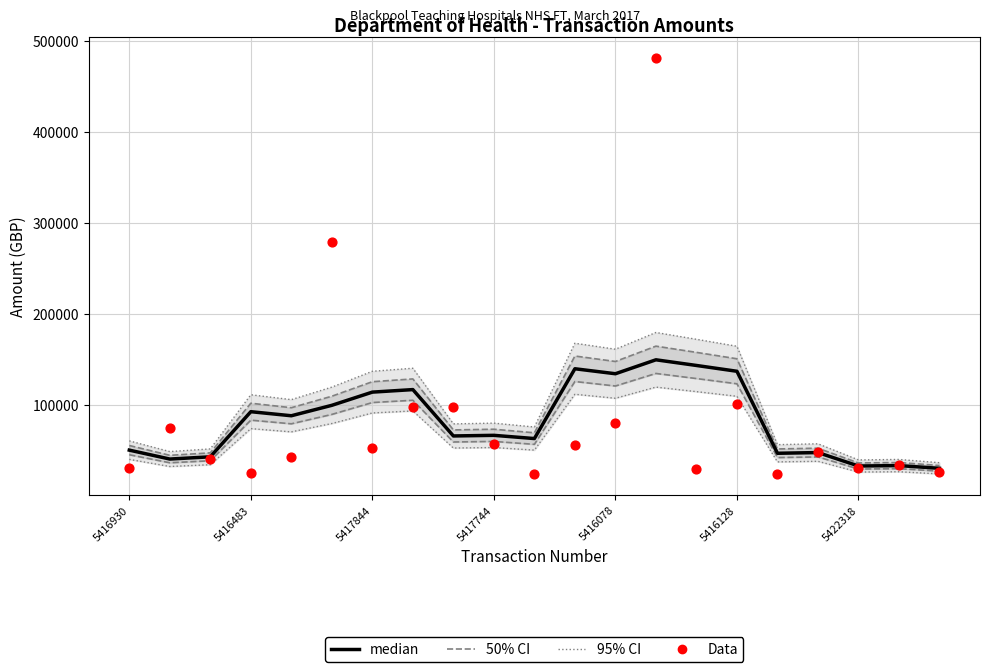

What is the total value across all series at 17?

207464.5